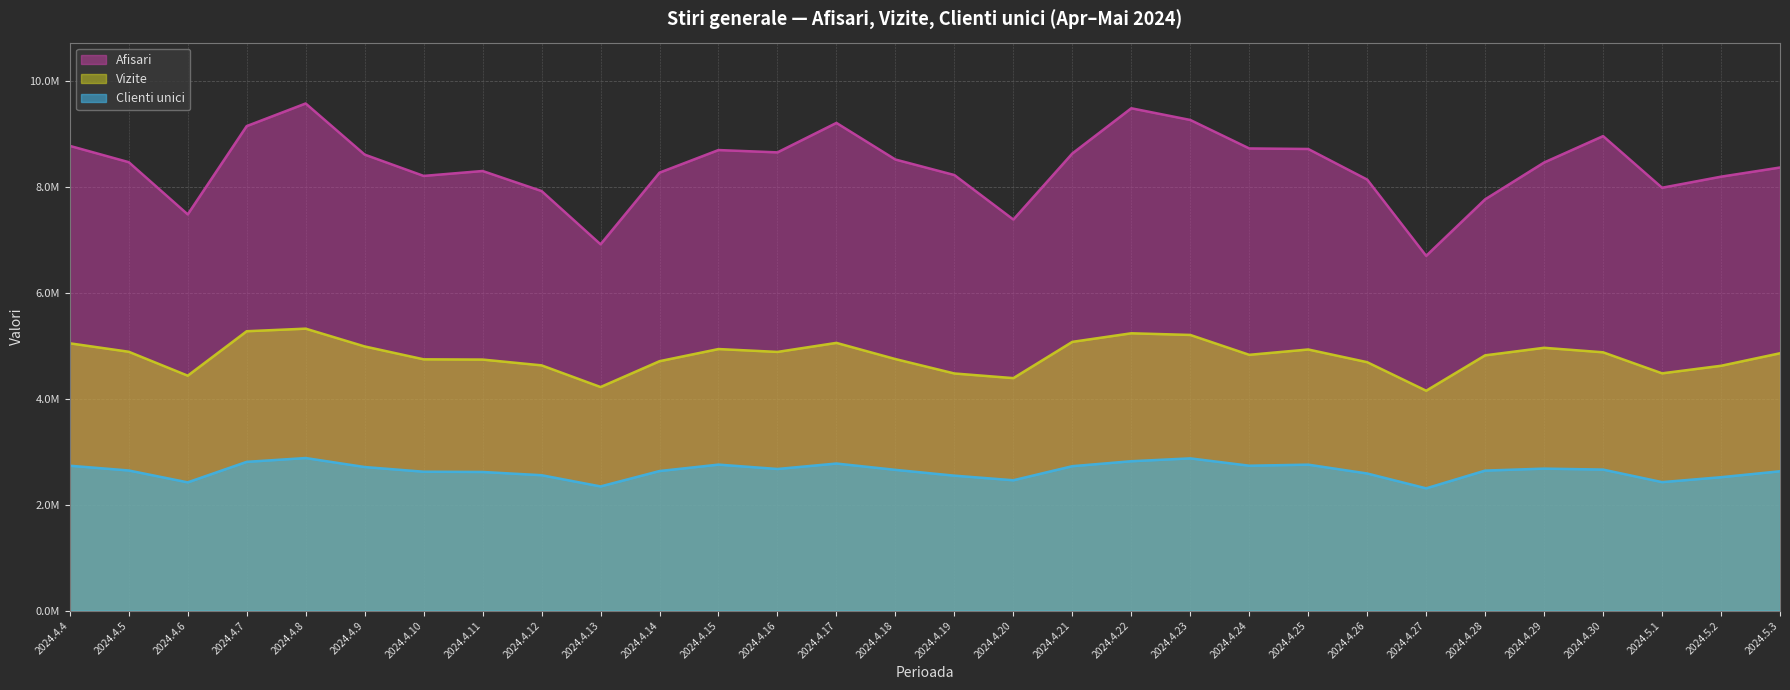

Where is the first local minimum for Afisari?

2024.4.6